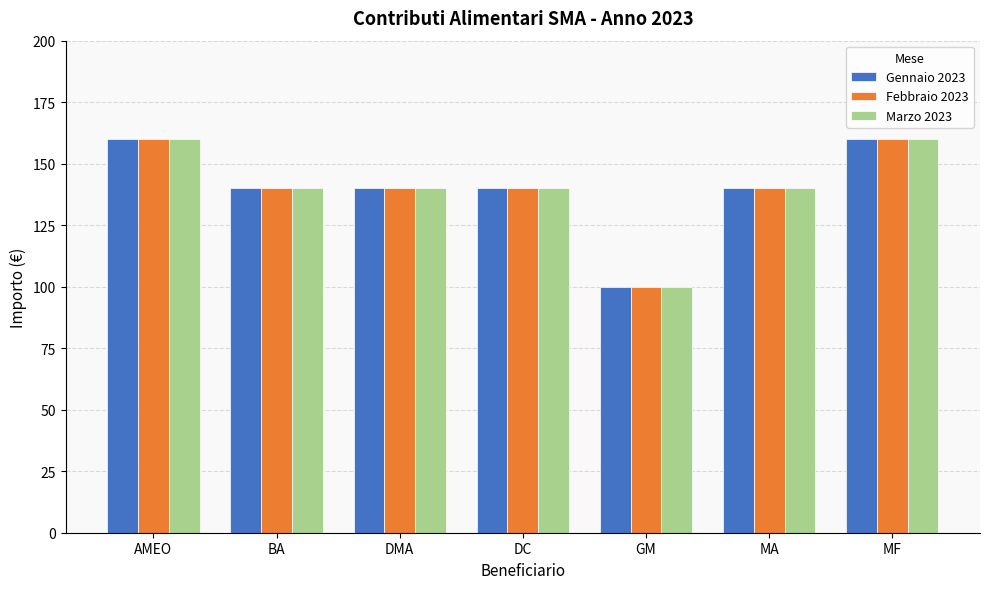

Is the value of Marzo 2023 at BA greater than the value of Gennaio 2023 at AMEO?

No